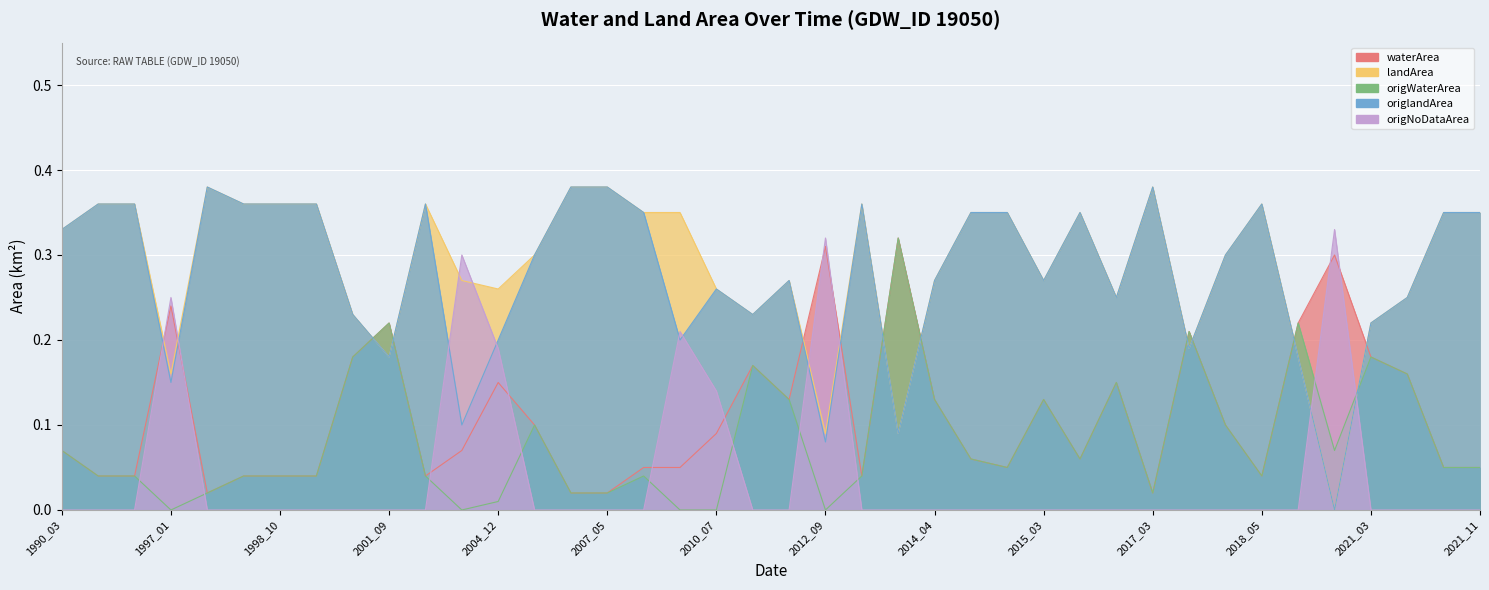

What is the maximum value for origWaterArea?

0.3